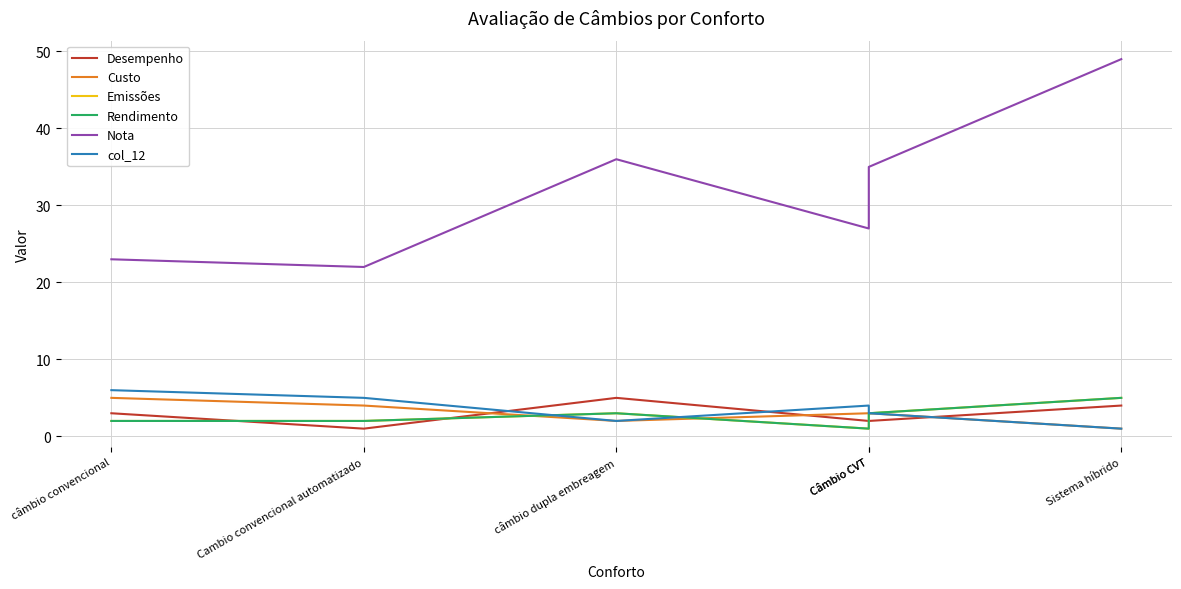

List the labels in order of Emissões value, largest first.

Sistema híbrido, câmbio dupla embreagem, Câmbio CVT, câmbio convencional, Cambio convencional automatizado, Câmbio CVT